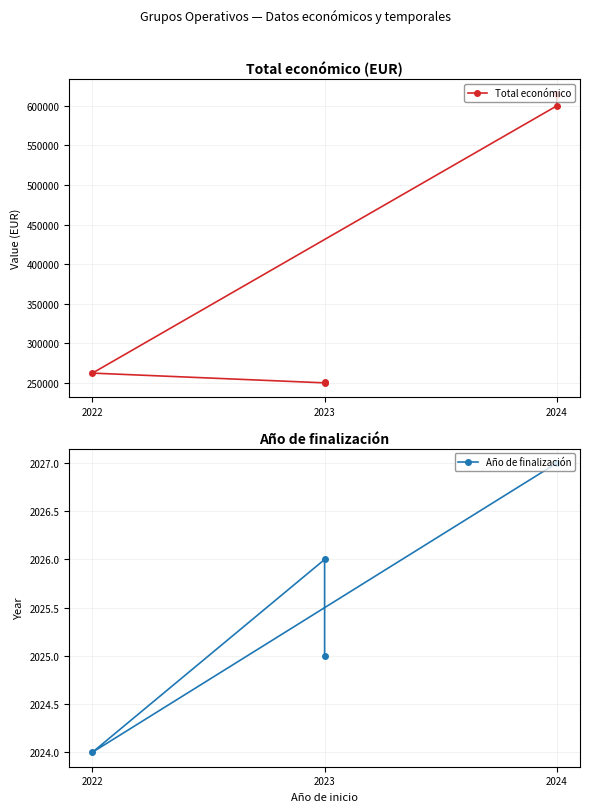

What is the label of the 3rd point from the left?

2022